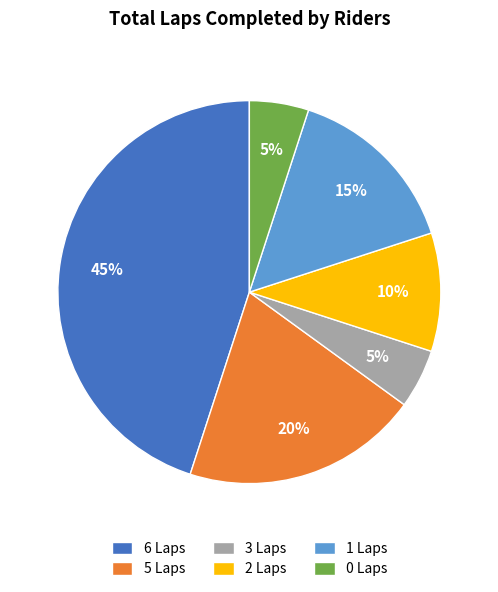

Is there any slice that represents more than half of the pie?

No